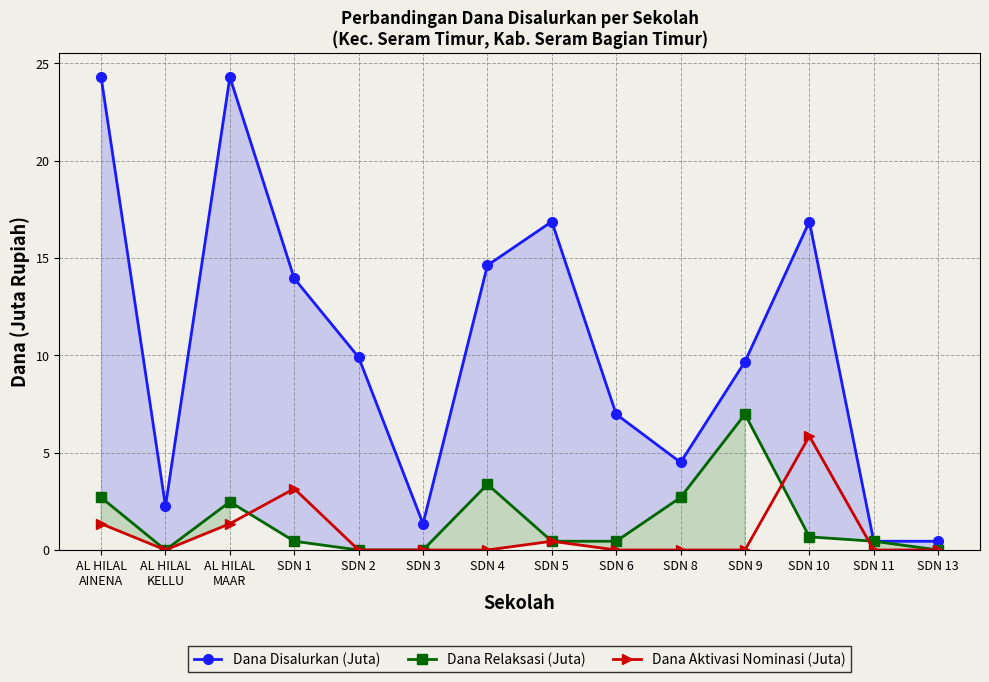

True or false: Dana Relaksasi (Juta) and Dana Disalurkan (Juta) intersect in this chart.

False